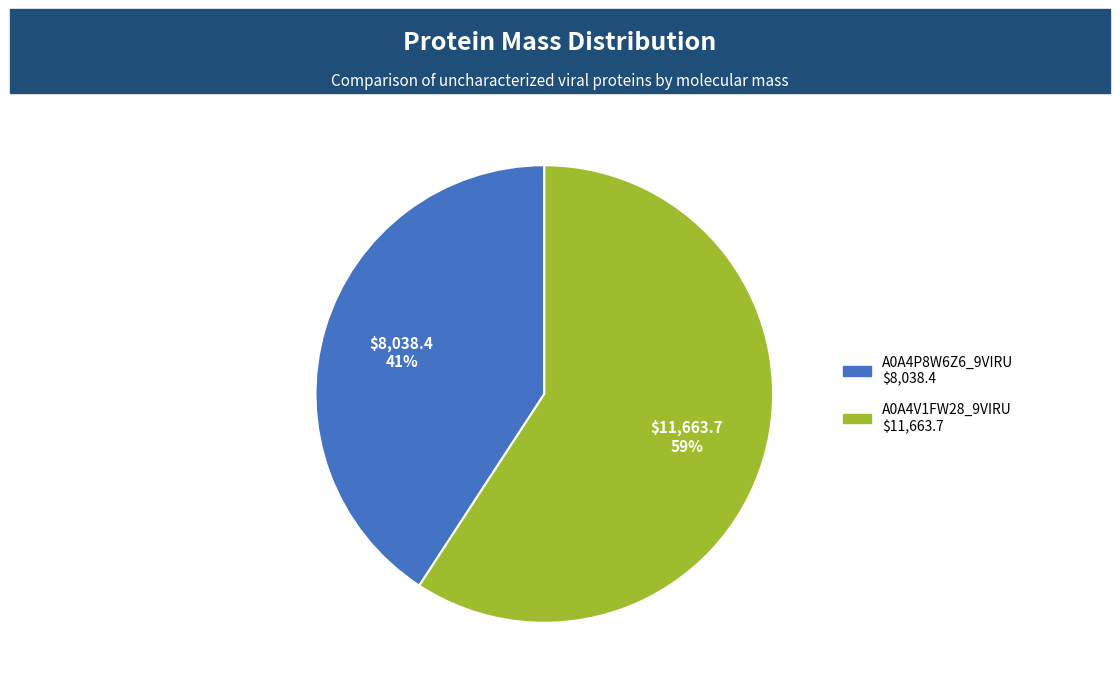

Is it true that A0A4P8W6Z6_9VIRU is 49% of the pie?

False